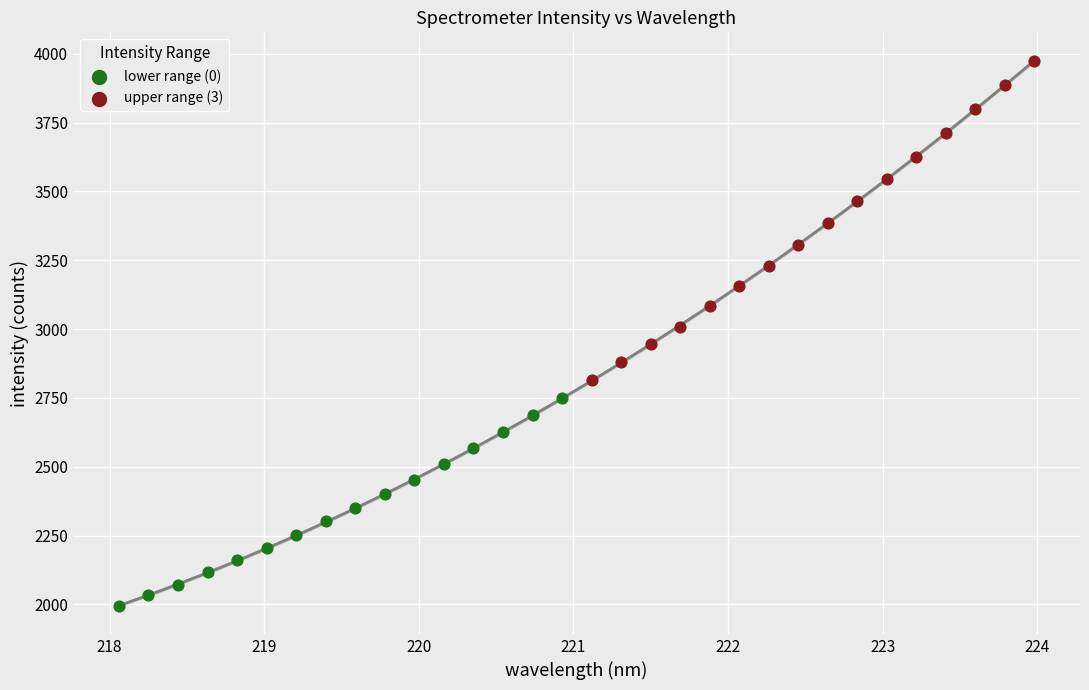

Which series has the widest spread of Y values?

upper range (3)